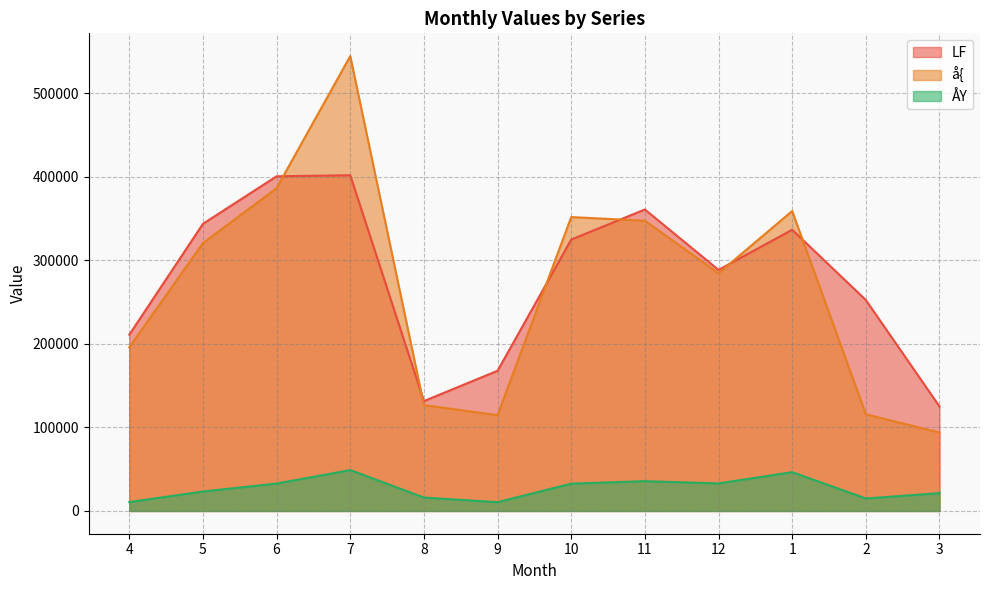

What is the smallest value displayed?

10545